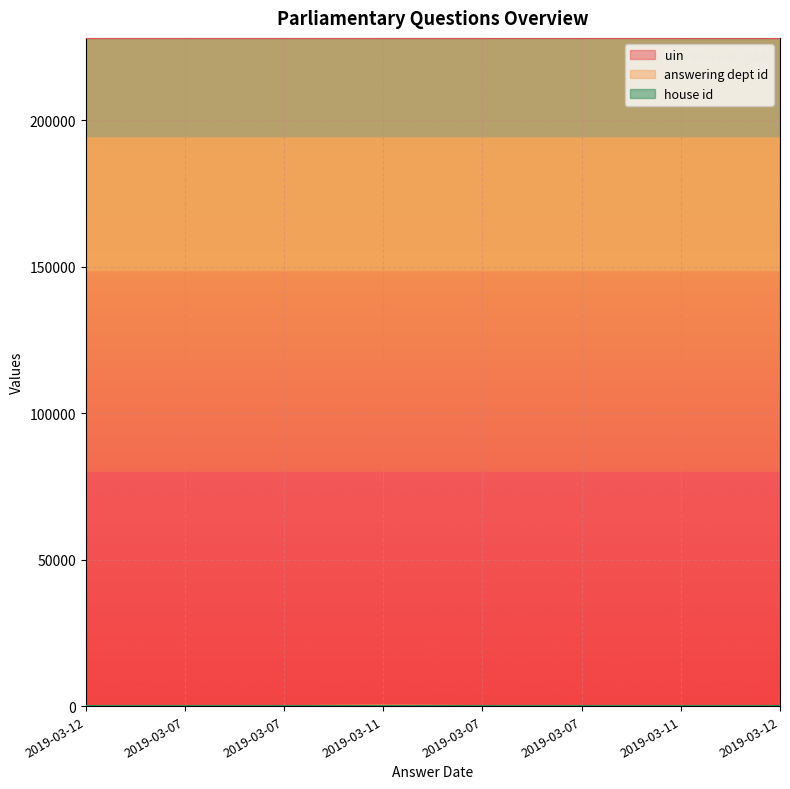

At which category does the chart reach its minimum across all series?

2019-03-07